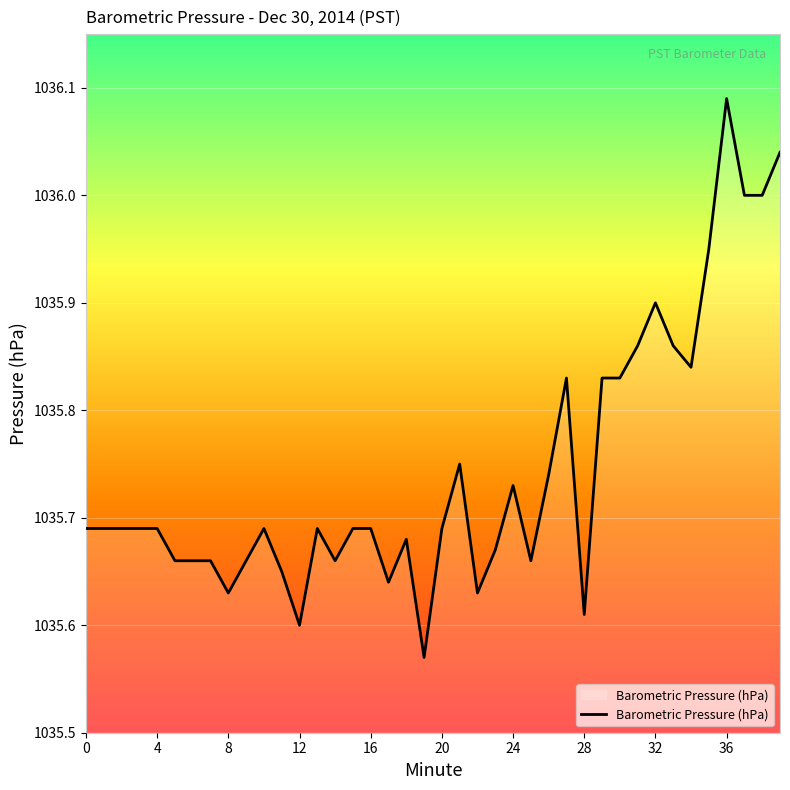

What is the difference between the maximum and minimum values?

0.5